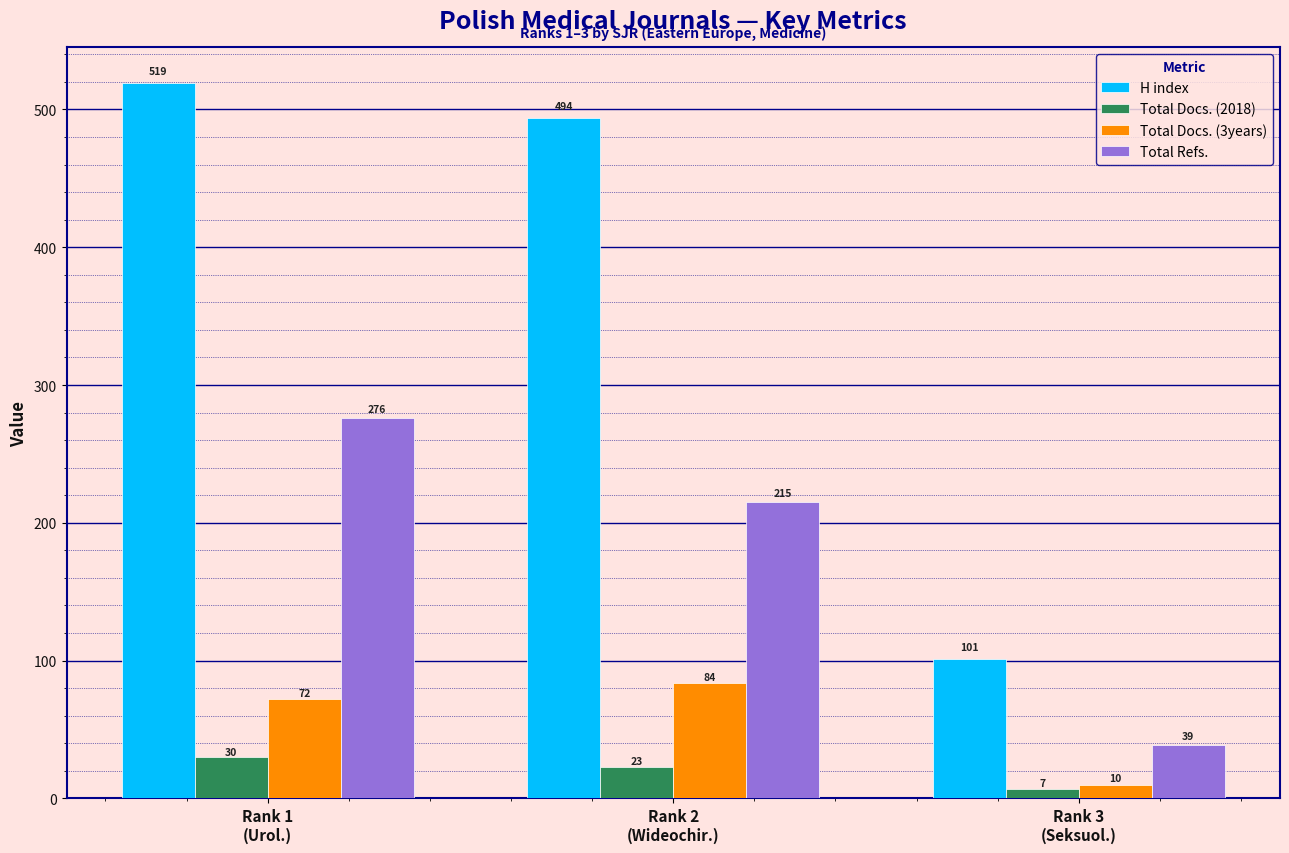

How many distinct data groups are displayed?

4